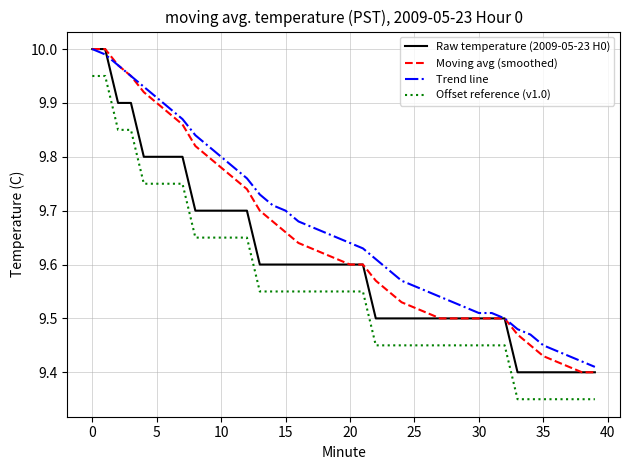

Rank the series by their average value, from highest to lowest.

Trend line, Moving avg (smoothed), Raw temperature (2009-05-23 H0), Offset reference (v1.0)